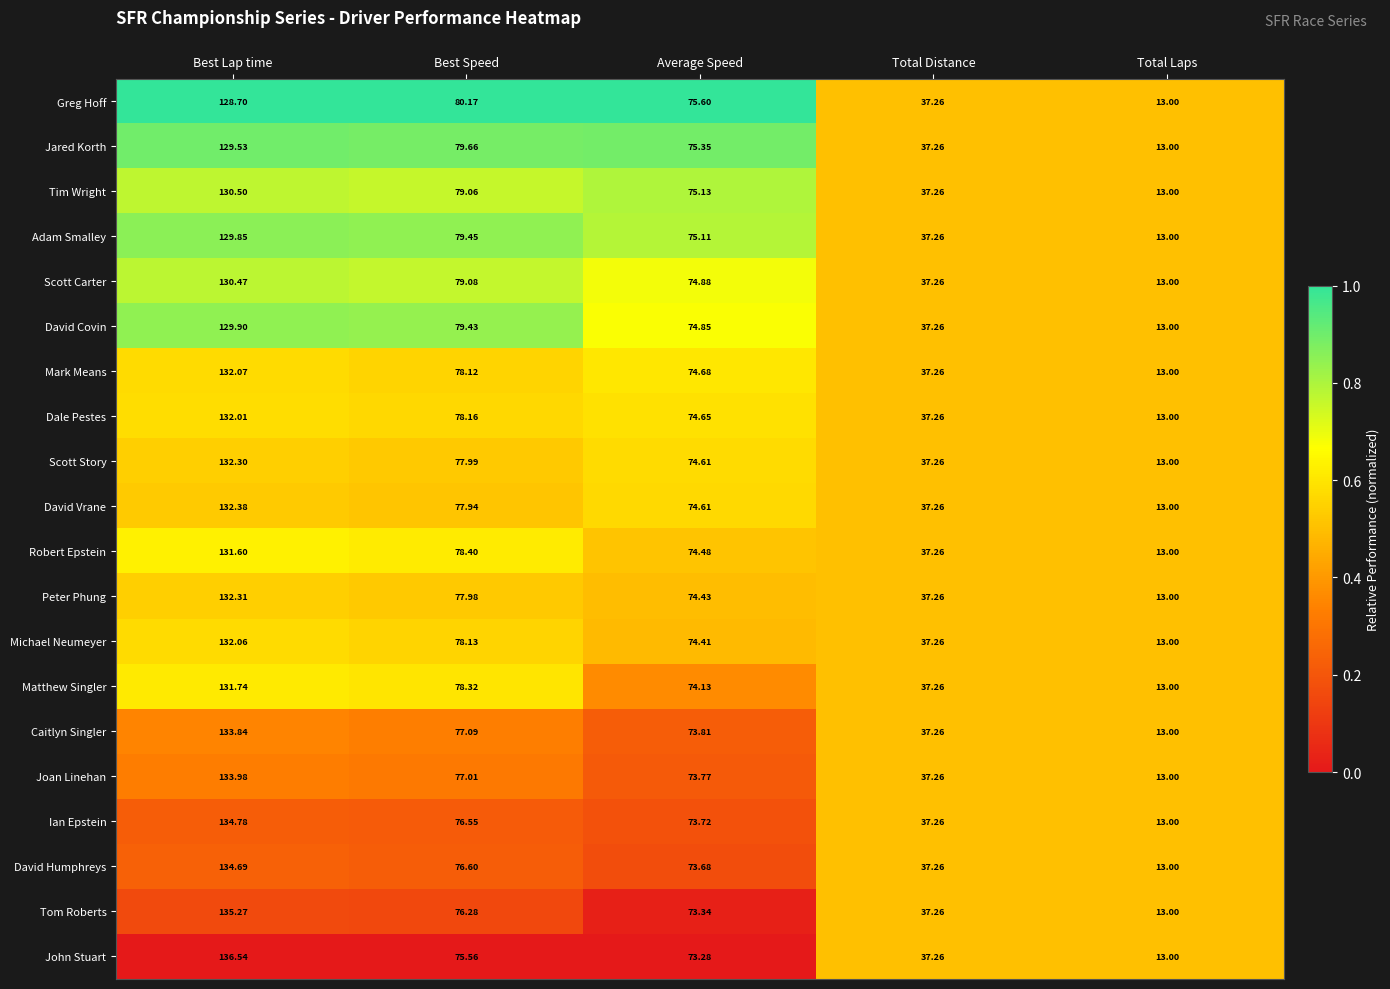

How many data points does each series have?

5